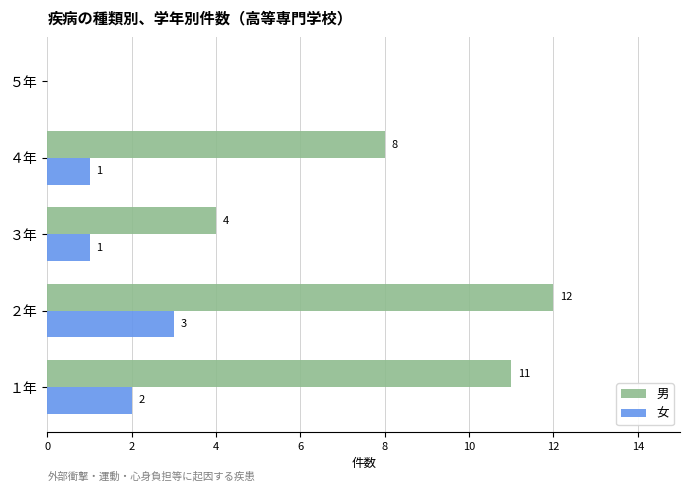

At which category is the sum across all series the highest?

２年